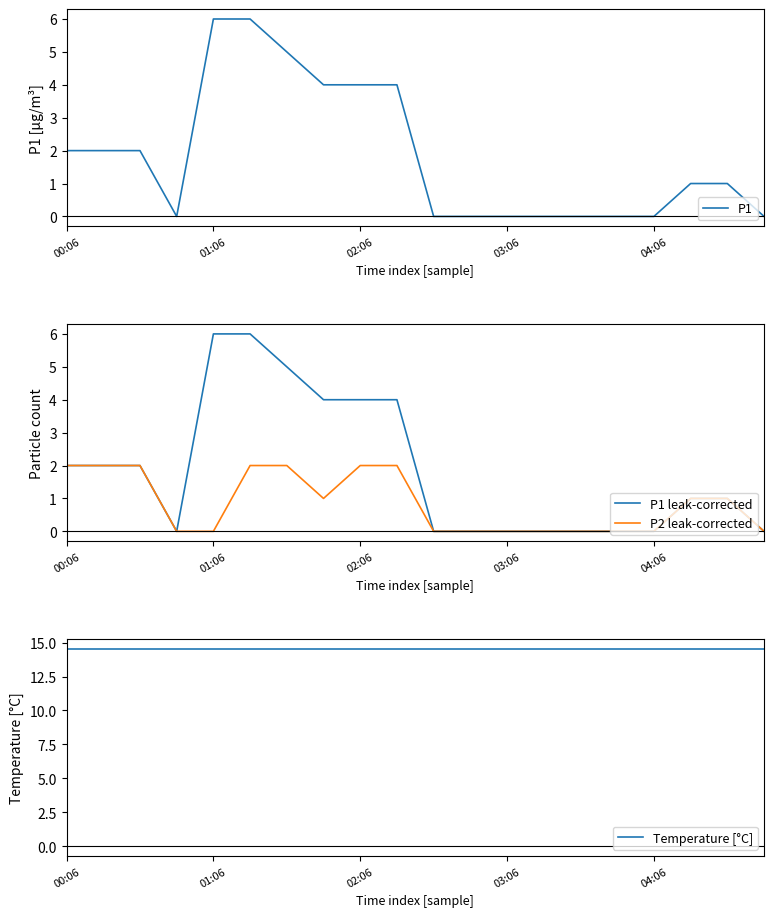

Count the P1 values in the range 0 to 4.

17